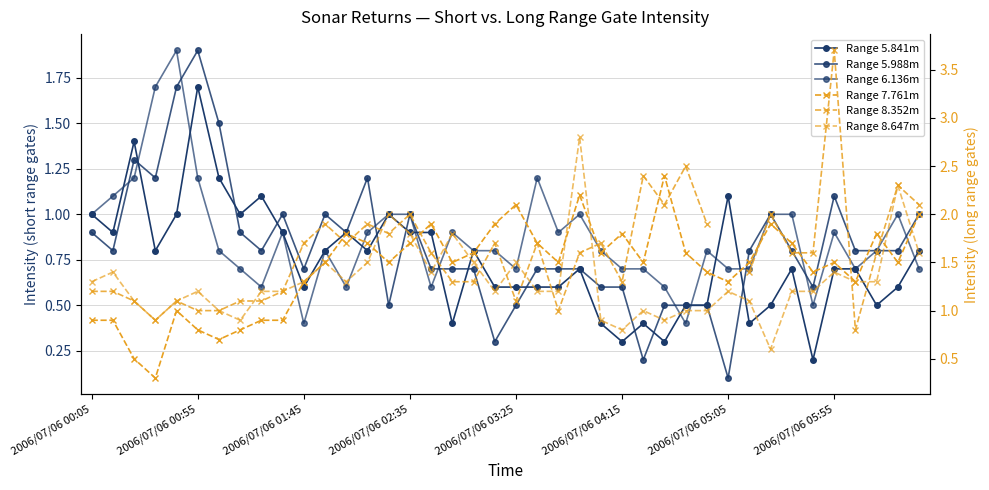

What is the smallest value displayed?

0.1